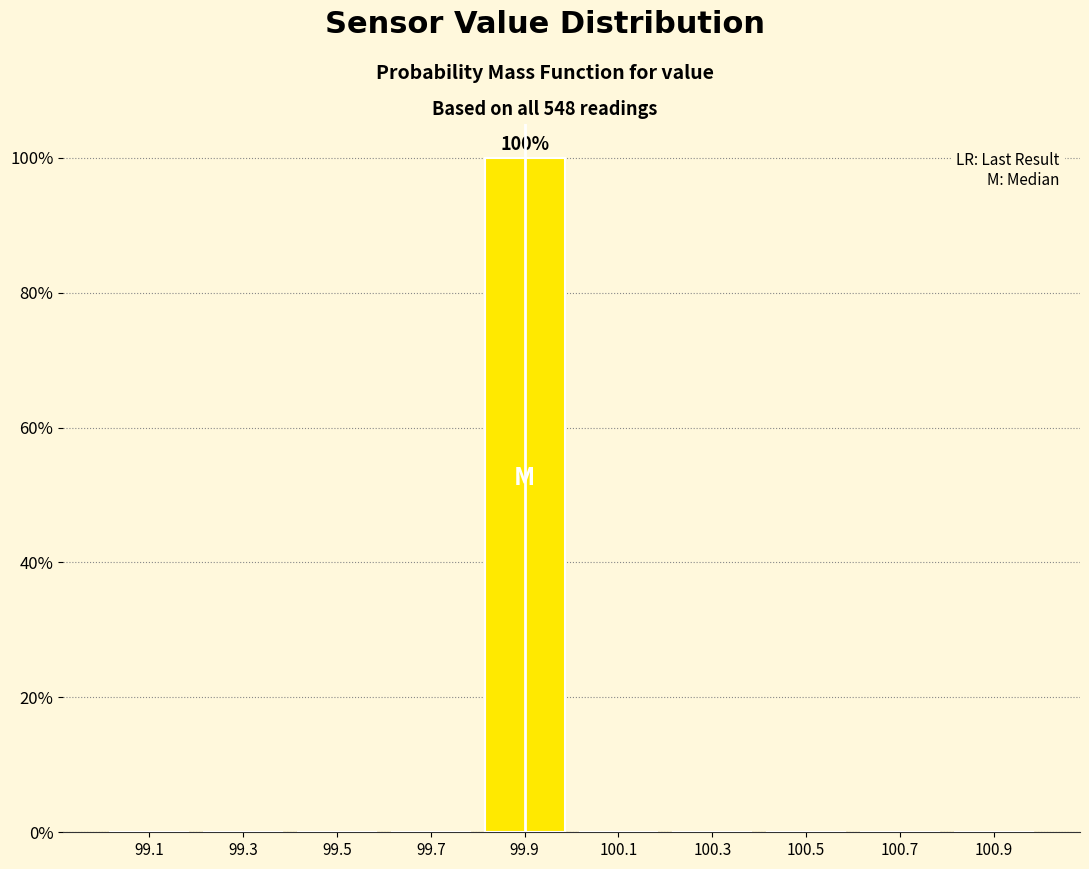

Which range on the x-axis has the tallest bar?

99.8 to 100.0